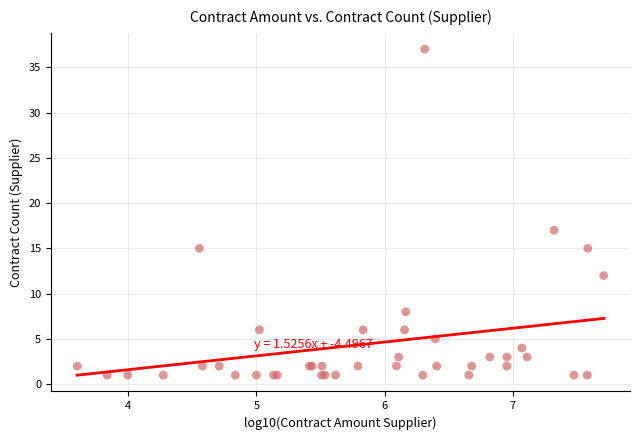

What Y value in the scatter plot is closest to 19?

17